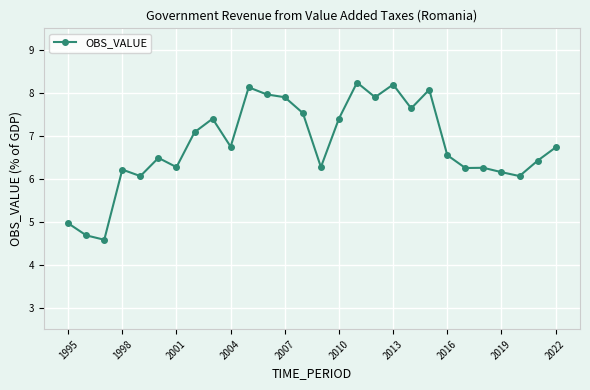

True or false: the data has more than 1 interior local peaks.

True